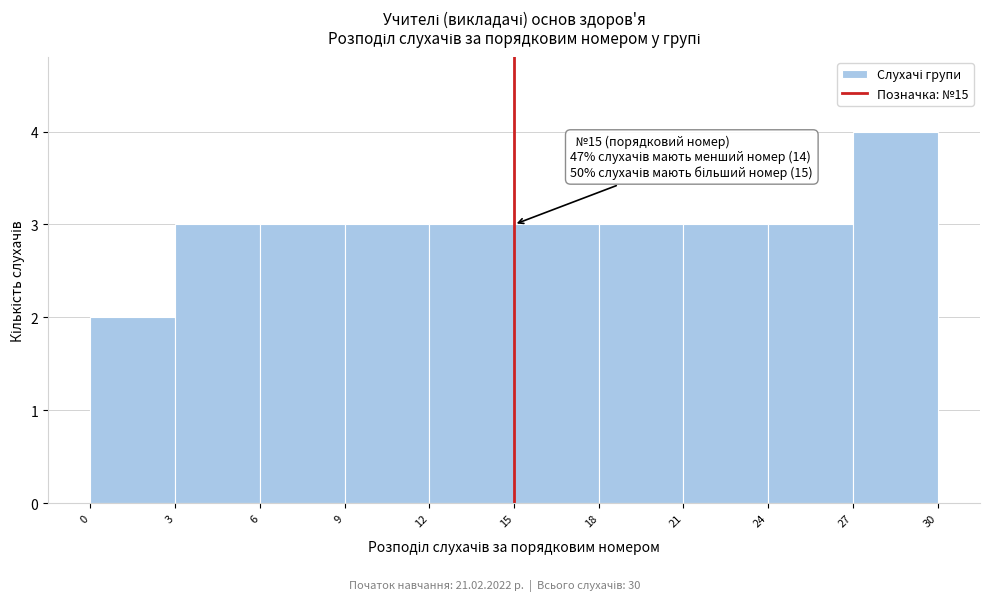

Which range on the x-axis has the tallest bar?

27 to 30